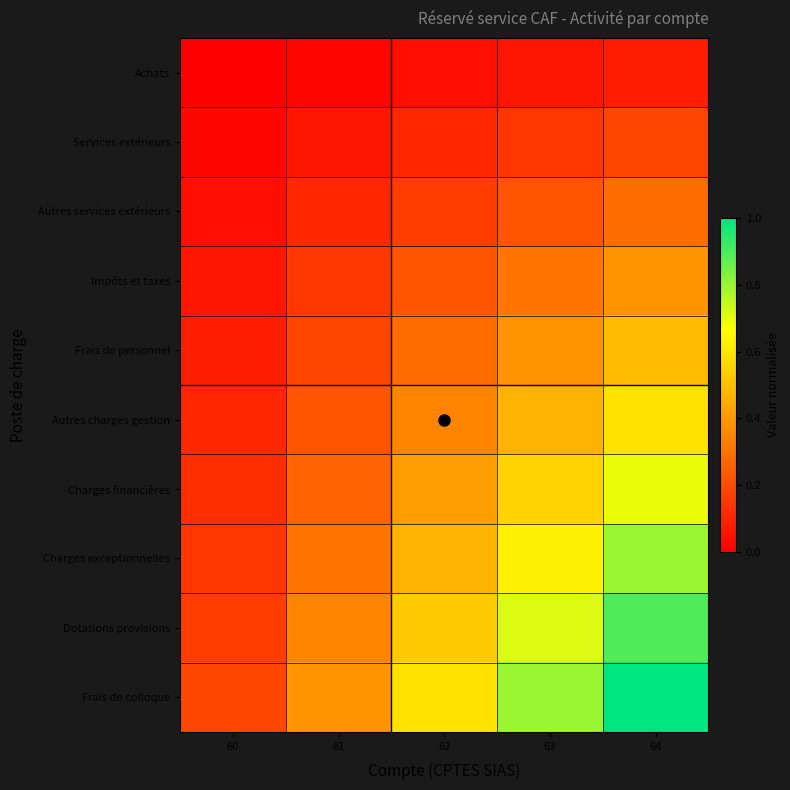

Reading left to right, transcribe all the data shown in this chart.

Achats: 60=0.0	61=0.0	62=0.0	63=0.1	64=0.1
Services extérieurs: 60=0.0	61=0.1	62=0.1	63=0.1	64=0.2
Autres services extérieurs: 60=0.0	61=0.1	62=0.2	63=0.2	64=0.3
Impôts et taxes: 60=0.1	61=0.1	62=0.2	63=0.3	64=0.4
Frais de personnel: 60=0.1	61=0.2	62=0.3	63=0.4	64=0.5
Autres charges gestion: 60=0.1	61=0.2	62=0.3	63=0.5	64=0.6
Charges financières: 60=0.1	61=0.3	62=0.4	63=0.6	64=0.7
Charges exceptionnelles: 60=0.1	61=0.3	62=0.5	63=0.6	64=0.8
Dotations provisions: 60=0.2	61=0.3	62=0.5	63=0.7	64=0.9
Frais de colloque: 60=0.2	61=0.4	62=0.6	63=0.8	64=1.0